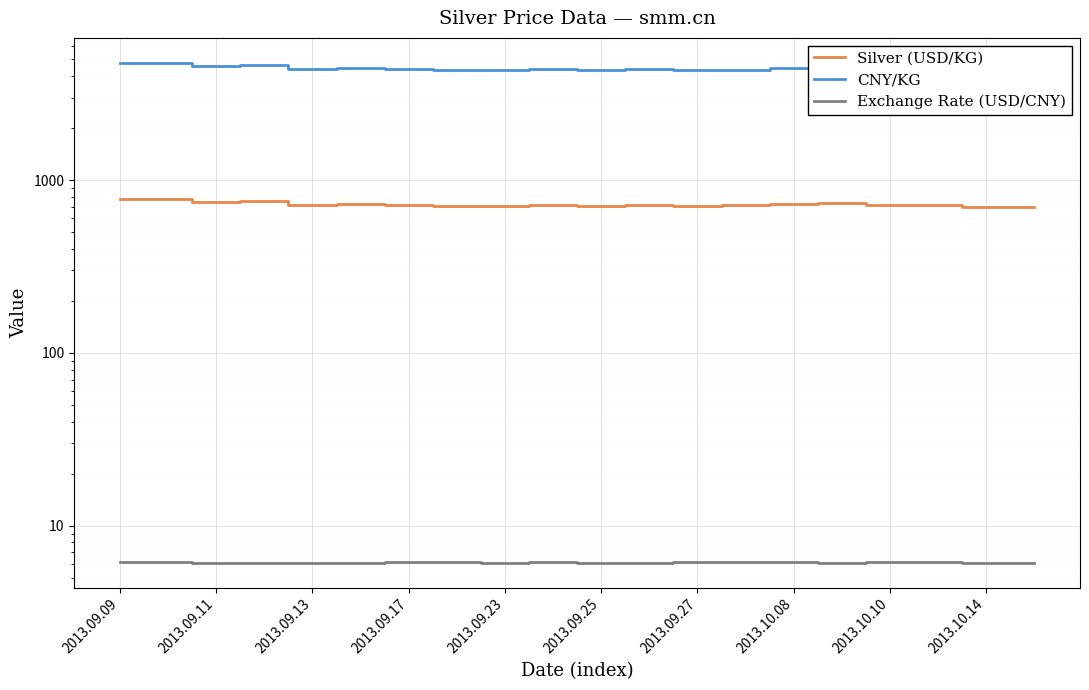

Which series has the widest spread of values?

CNY/KG